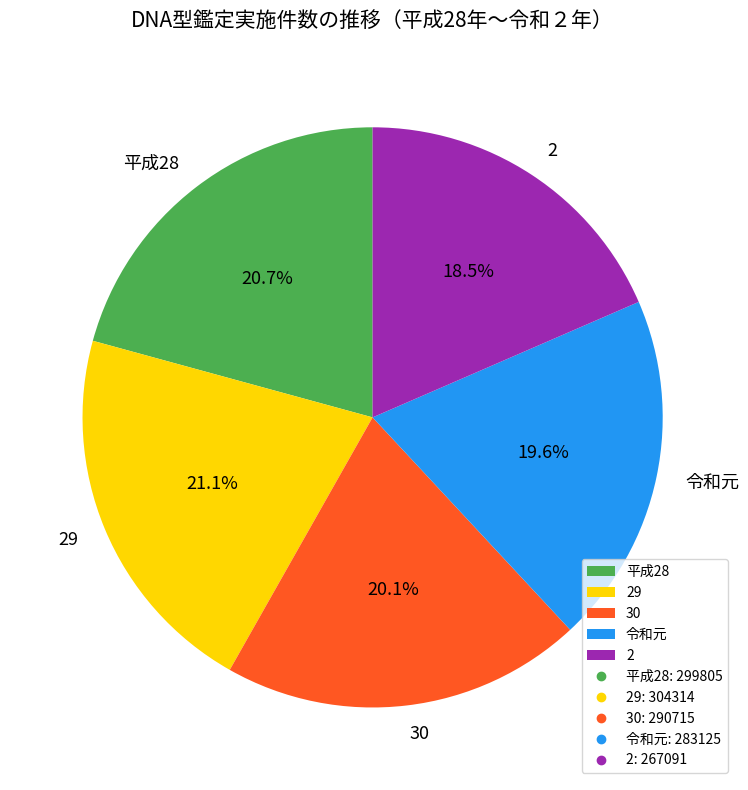

To the nearest percent, what is the combined percentage of 30 and 令和元?

40%